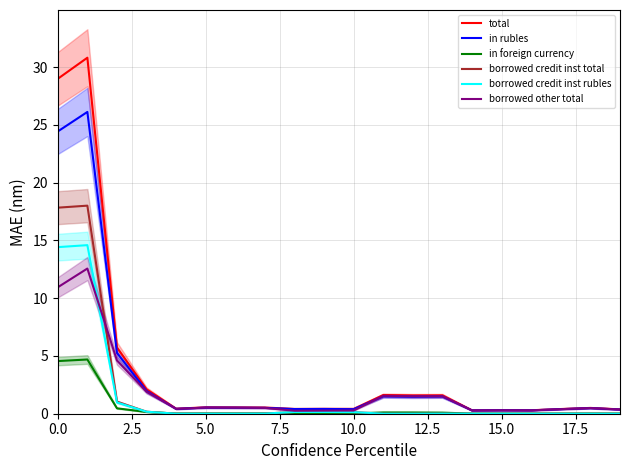

At how many categories does at least one series exceed 27?

2